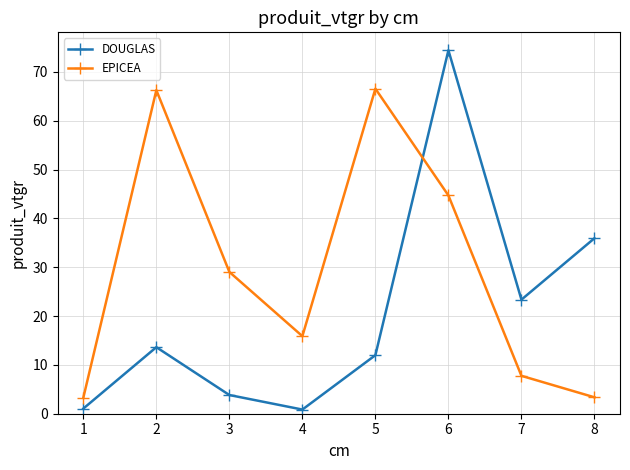

Between which two adjacent categories do EPICEA and DOUGLAS first intersect?

5 and 6